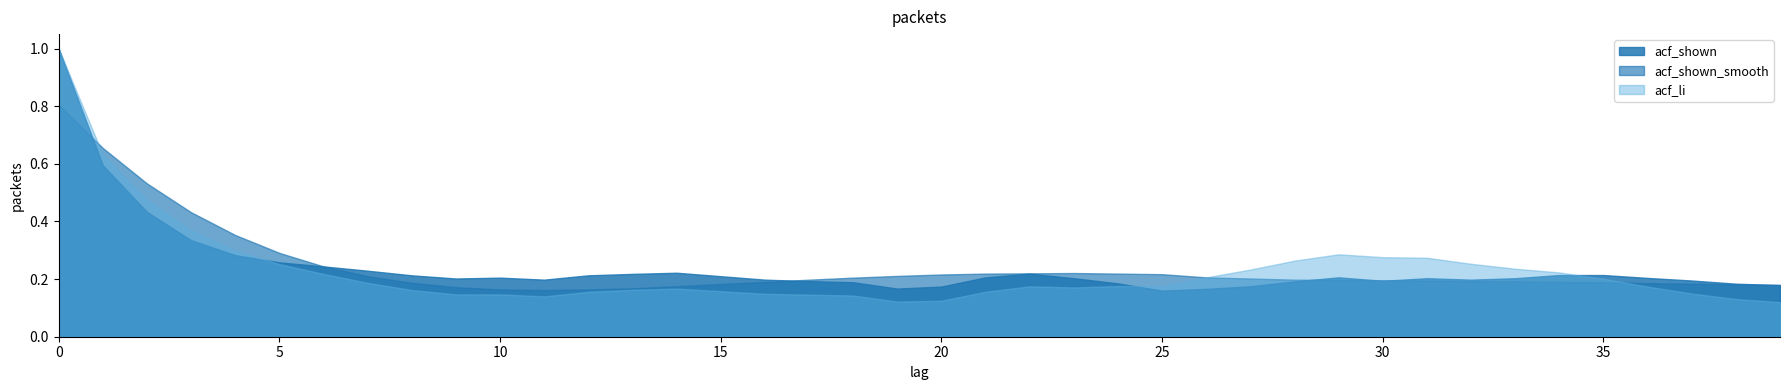

Between which two adjacent categories do acf_shown and acf_shown_smooth first intersect?

0 and 1